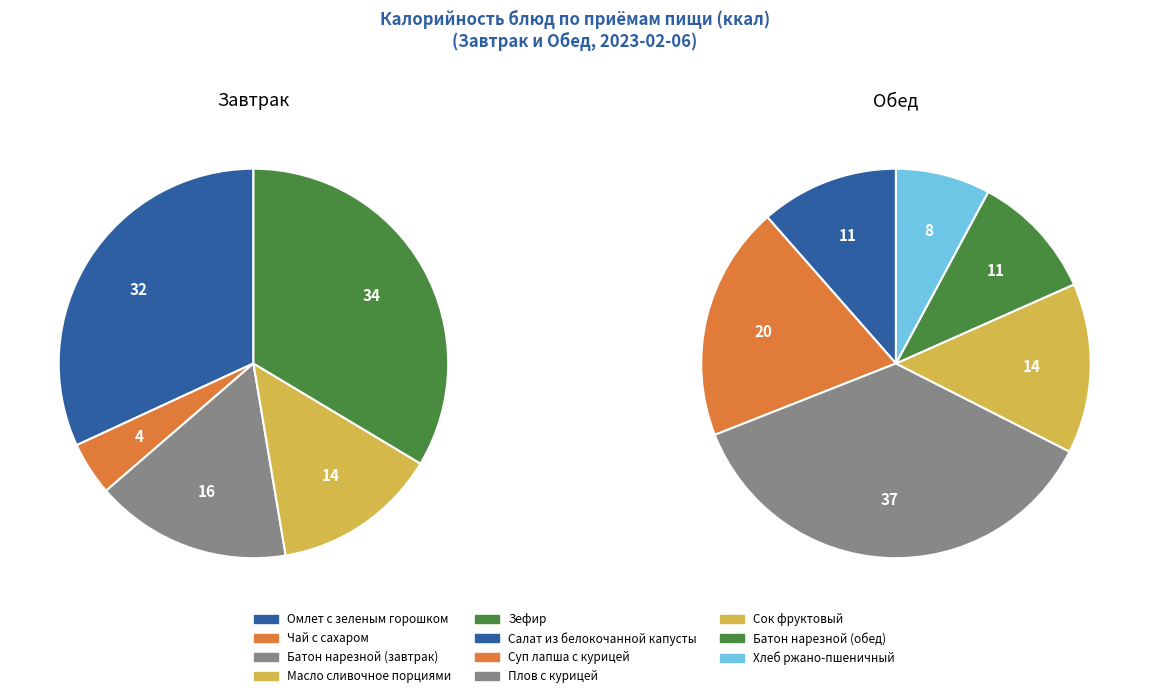

Count the number of slices in the pie.

5